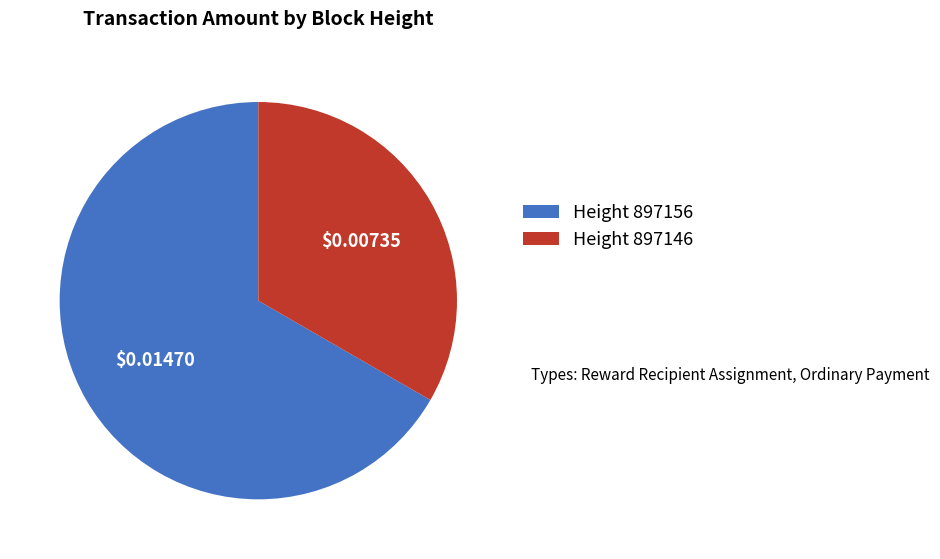

Is there a majority slice in this chart?

Yes